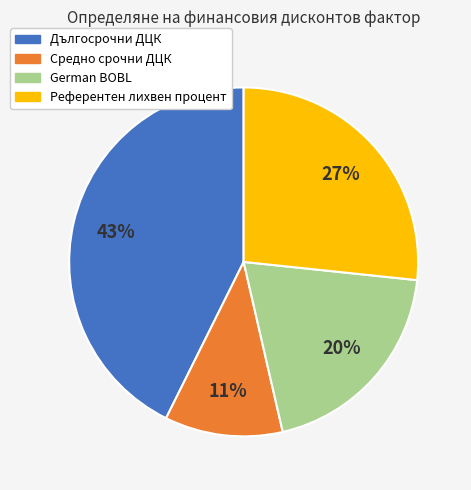

To the nearest percent, what is the average slice percentage?

25%